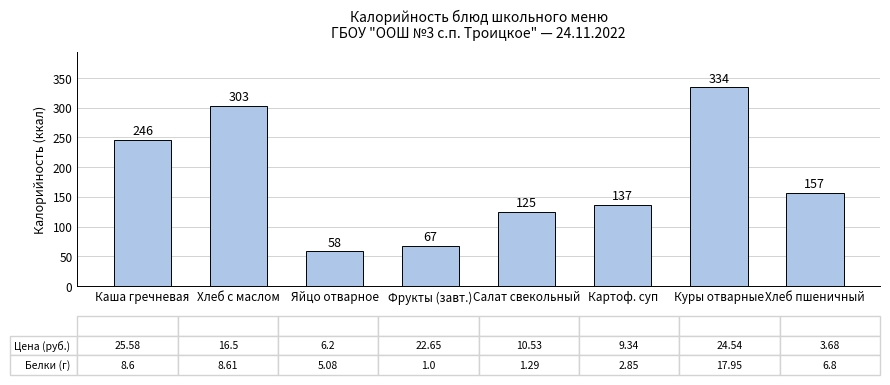

Reading left to right, transcribe all the data shown in this chart.

246	303	58	67	125	137	334	157